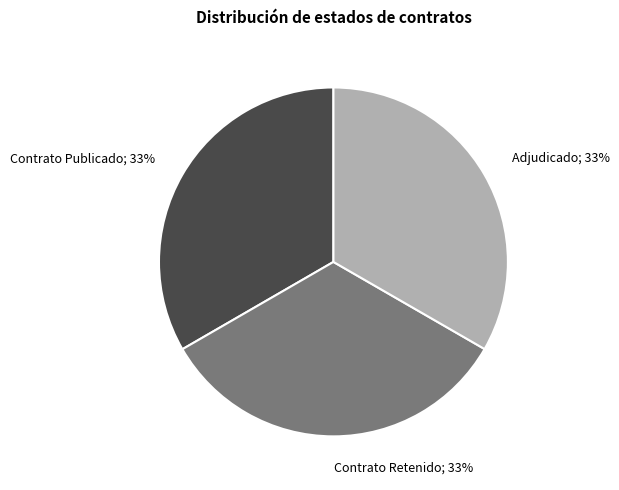

Combined, do Contrato Retenido; 33% and Contrato Publicado; 33% account for over 50%?

Yes